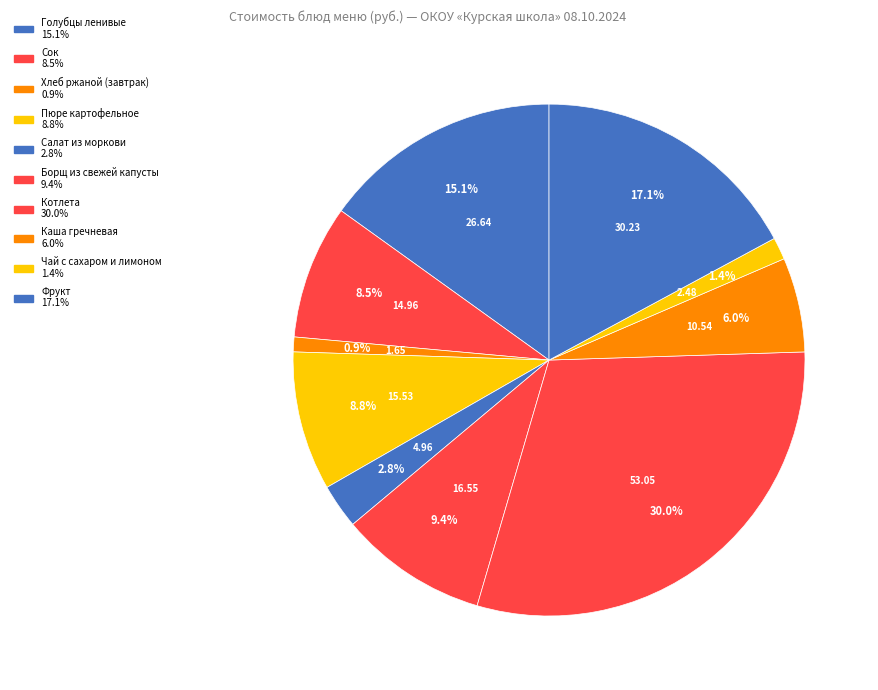

What percentage is the Пюре картофельное slice, to the nearest percent?

9%